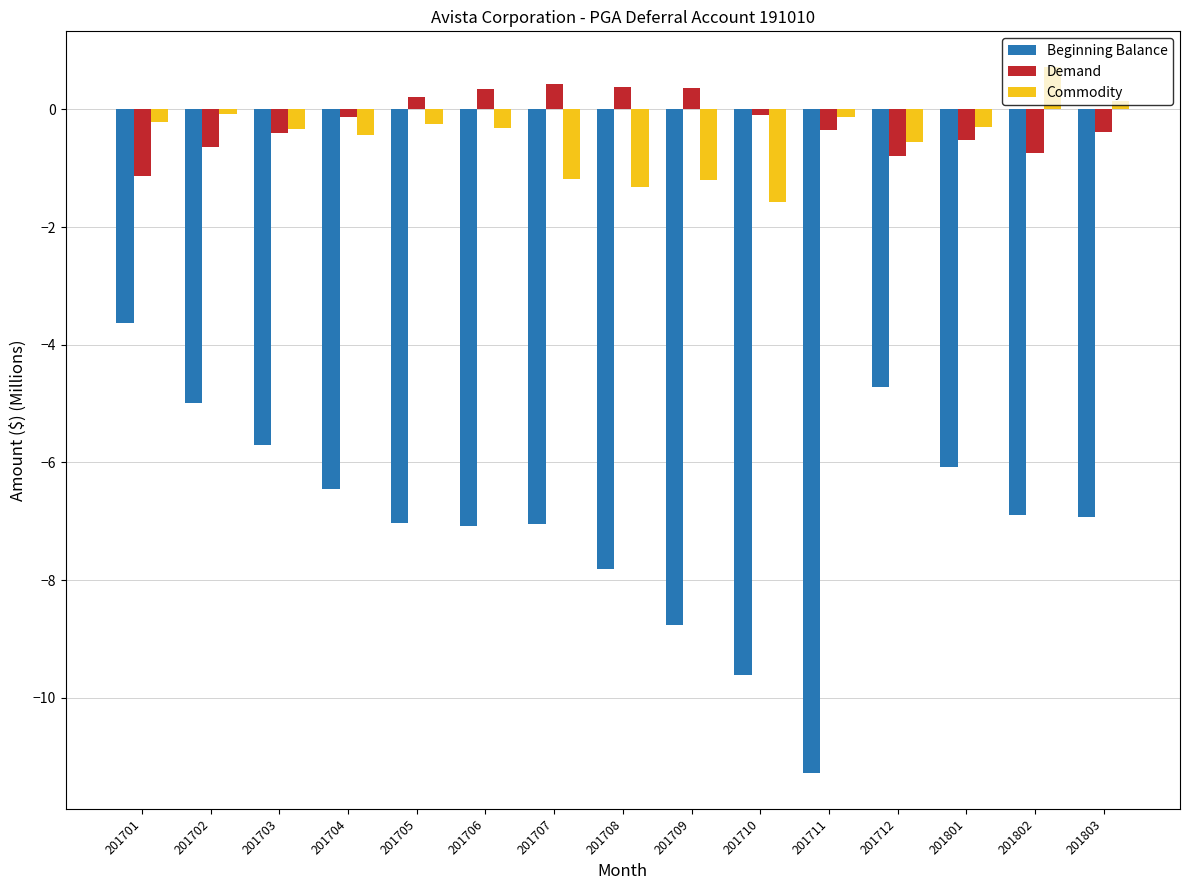

What is the difference between the maximum and minimum values in the Commodity series?

2.3